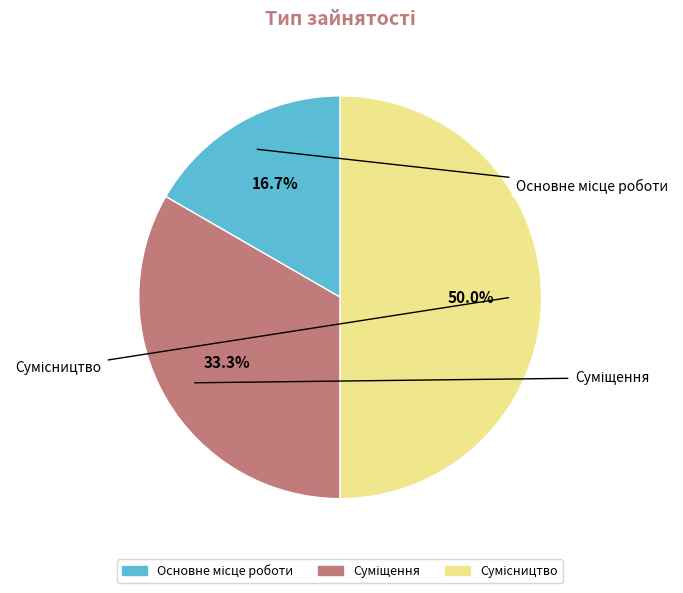

To the nearest percent, what portion does Основне місце роботи represent?

17%